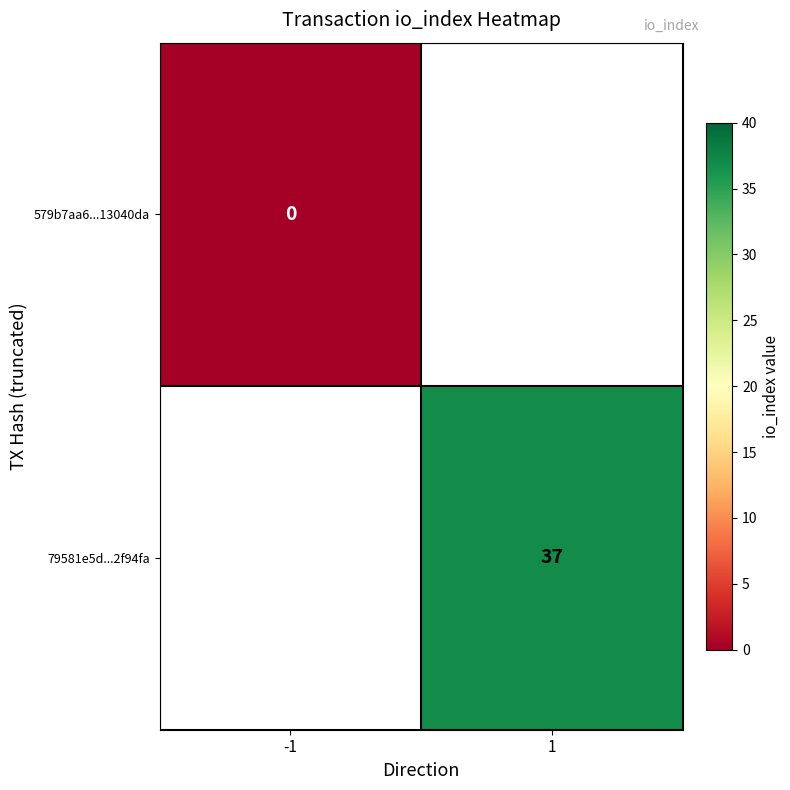

Is the value of 579b7aa6...13040da at -1 greater than the value of 79581e5d...2f94fa at 1?

No